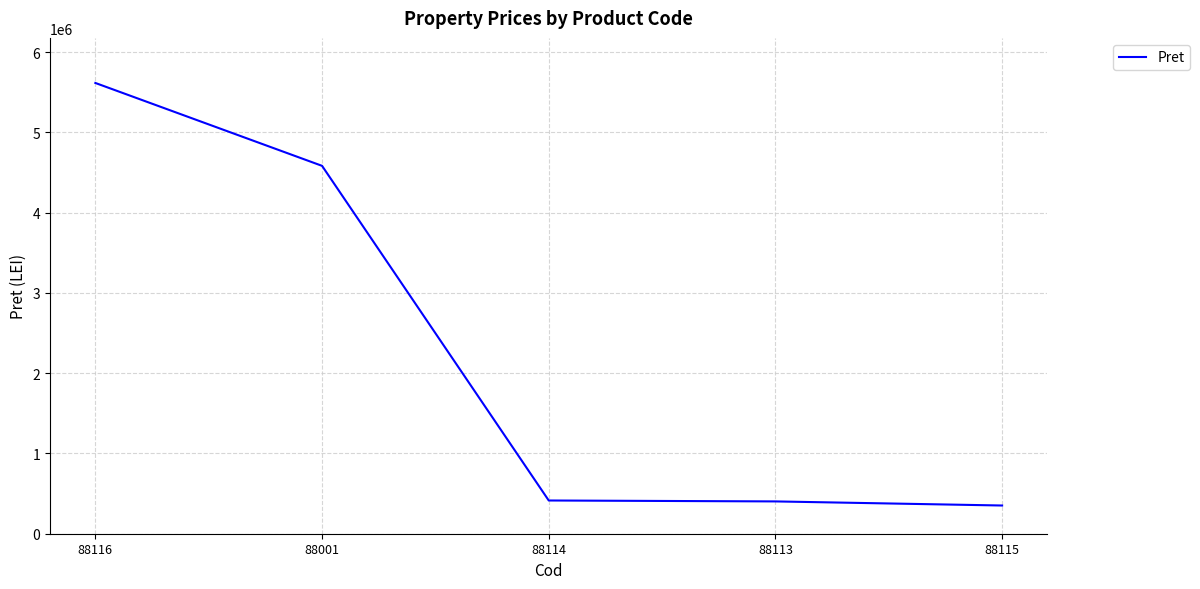

The value at 88114 is 178664. True or false?

False